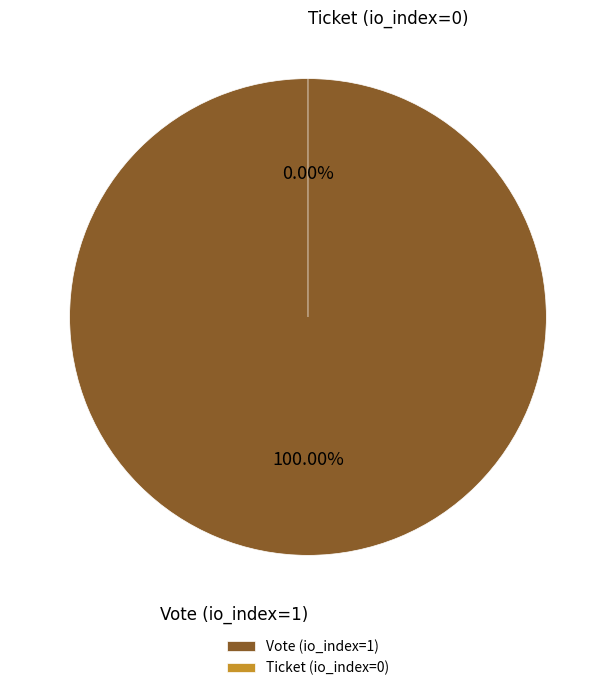

What is the change in value from Vote (io_index=1) to Ticket (io_index=0)?

-1